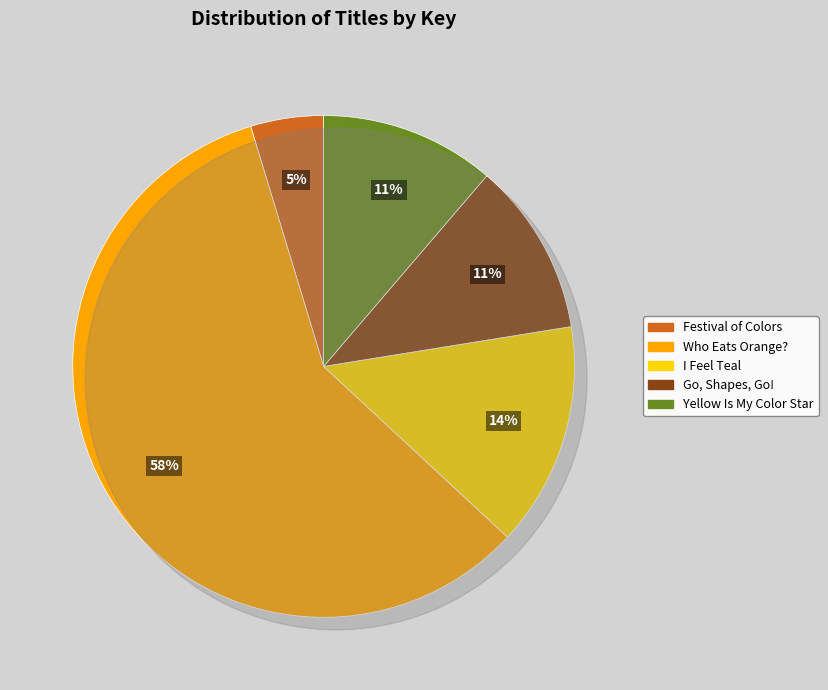

How many segments does this pie chart have?

5